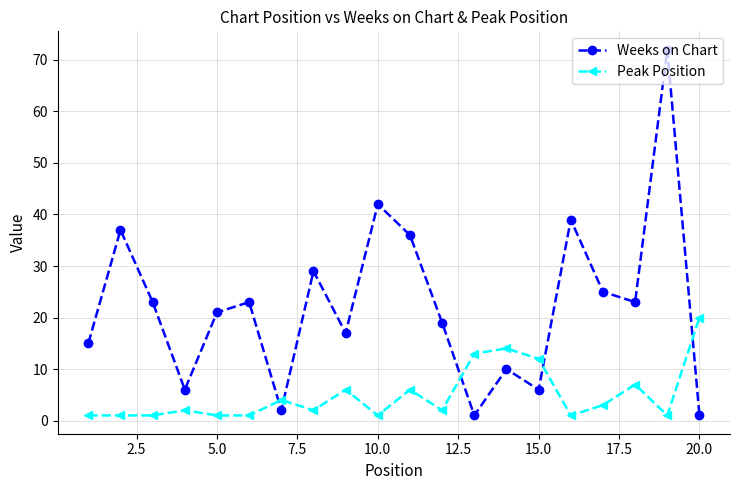

List the series in order of their peak value, highest first.

Weeks on Chart, Peak Position